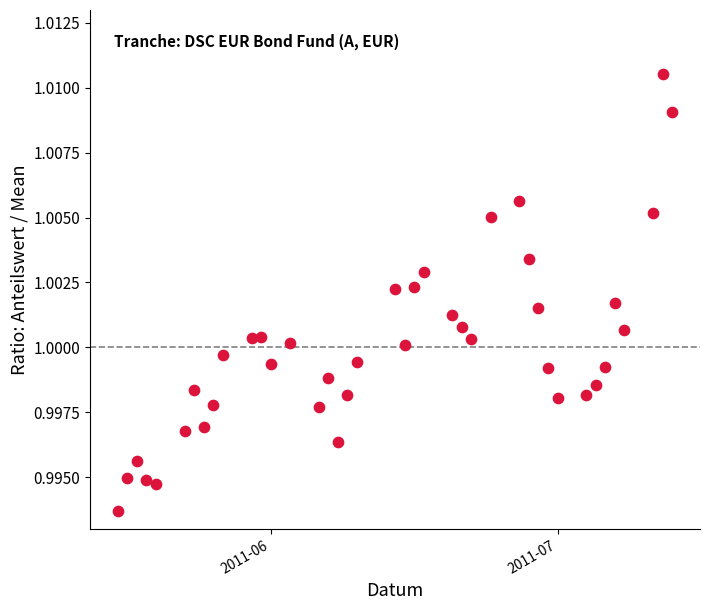

What is the range of X values (max minus min)?

58.0